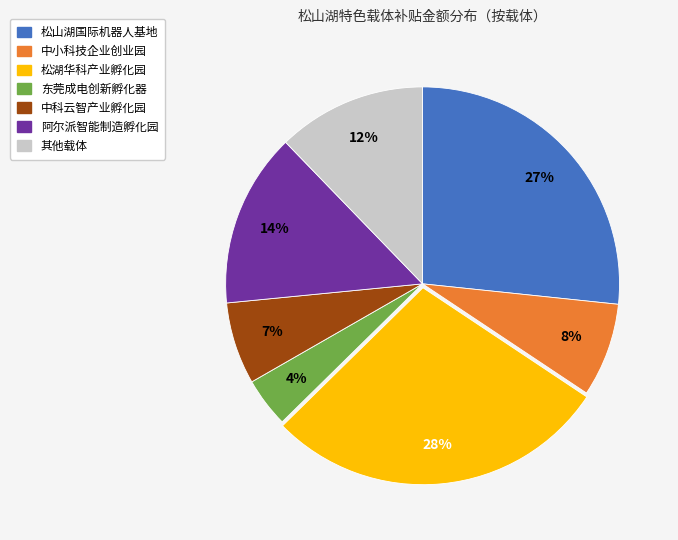

To the nearest percent, what is the average slice percentage?

14%